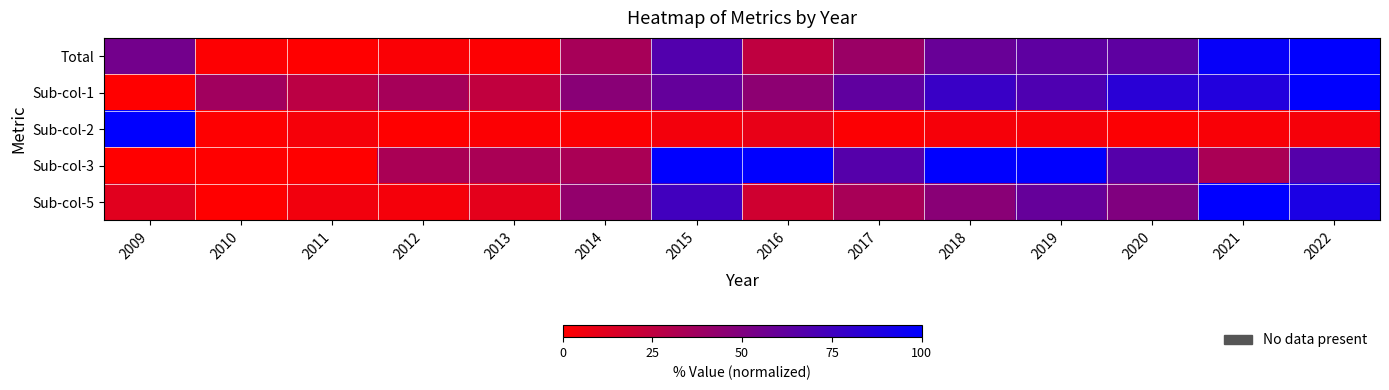

Which series changed the most between 2012 and 2013?

Sub-col-1